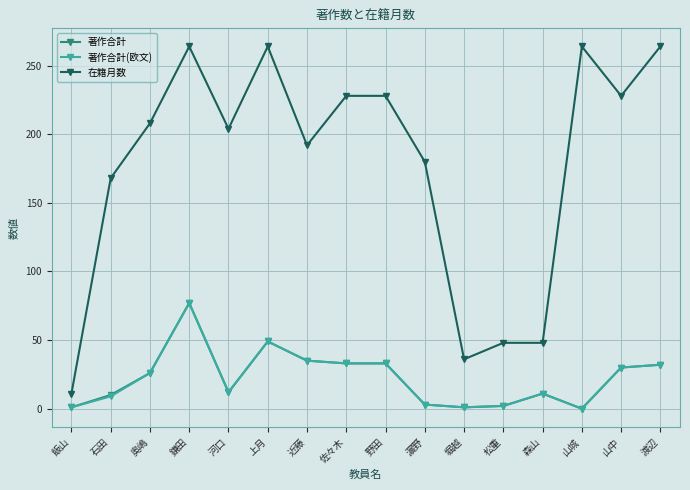

Is this an area chart (filled region under the line)?

No